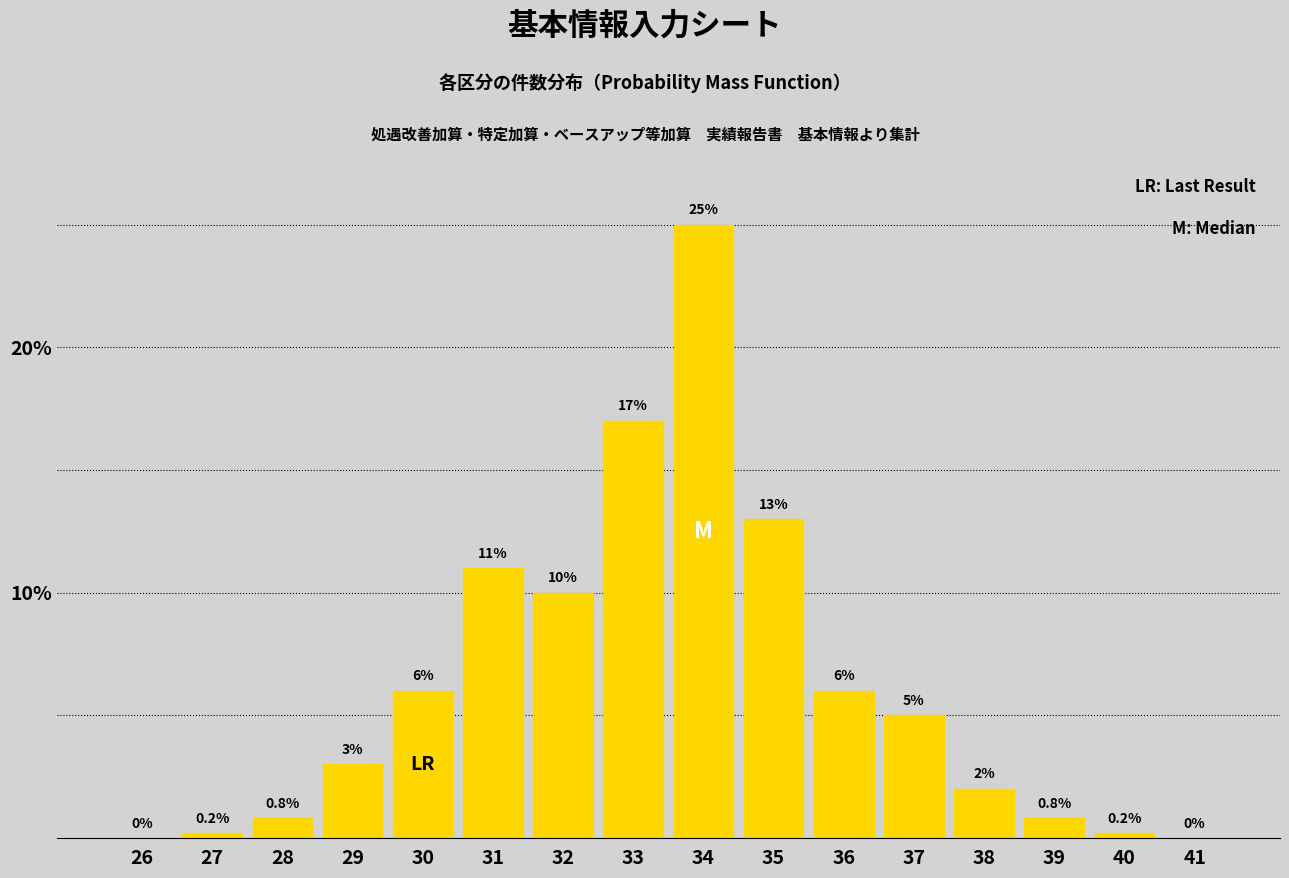

Reading left to right, transcribe all the data shown in this chart.

26=0.0	27=0.2	28=0.8	29=3.0	30=6.0	31=11.0	32=10.0	33=17.0	34=25.0	35=13.0	36=6.0	37=5.0	38=2.0	39=0.8	40=0.2	41=0.0